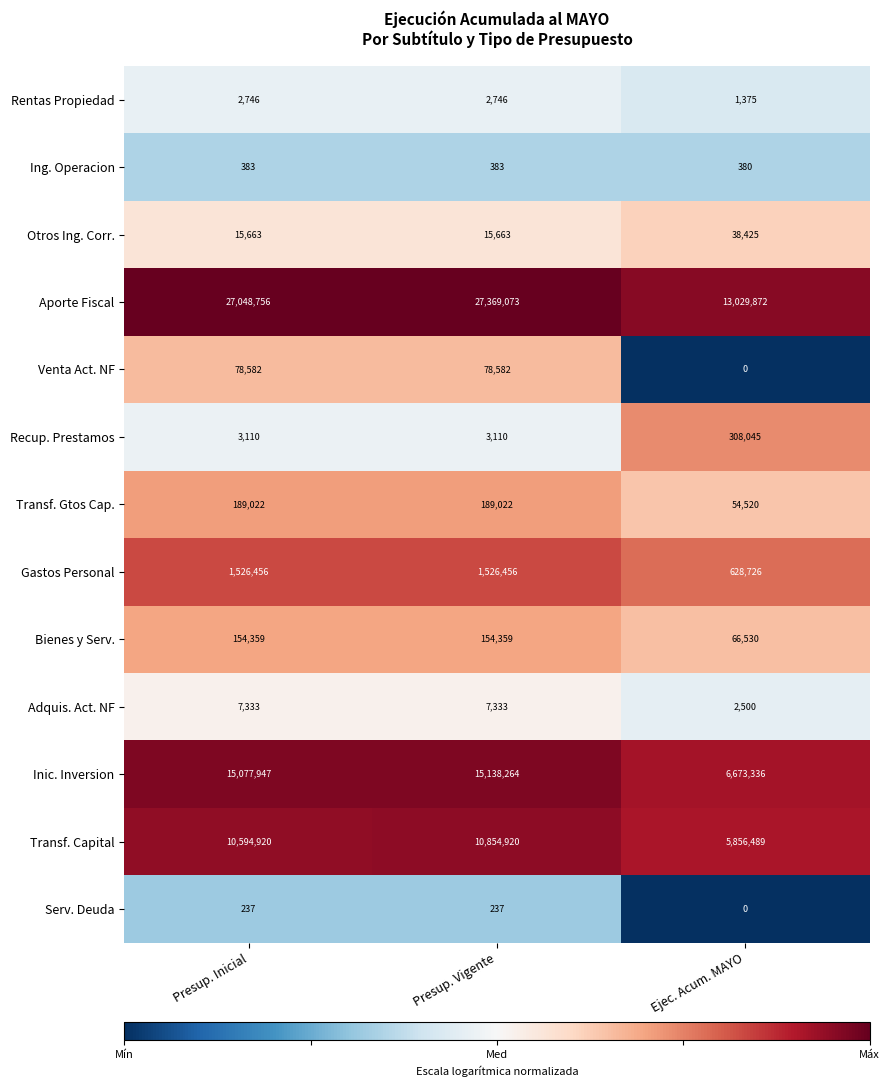

Read the Otros Ing. Corr. value at Presup. Inicial.

15663